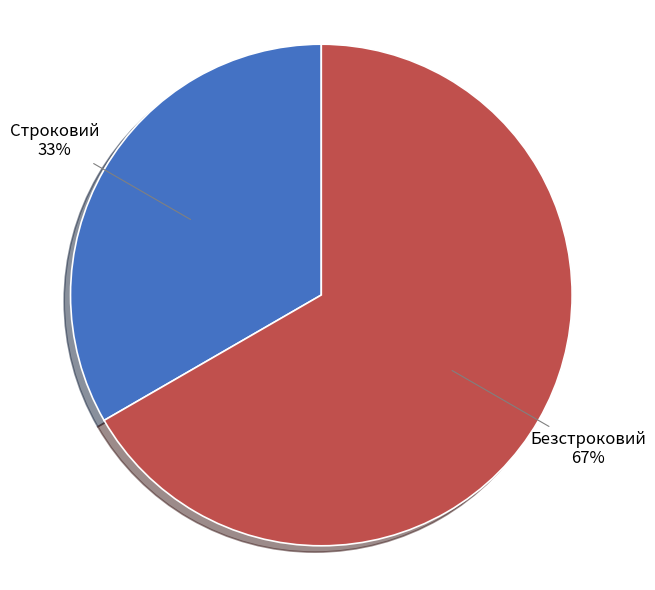

Is it true that Строковий is 44% of the pie?

False